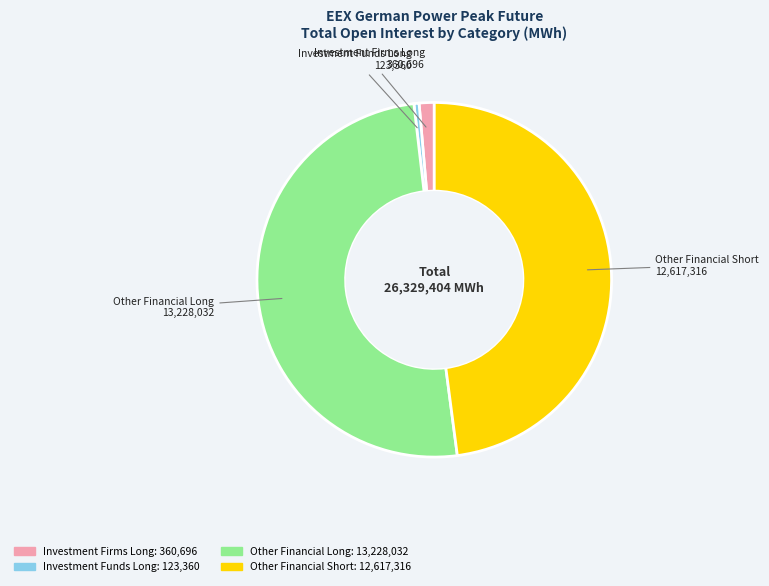

What is the largest slice in the pie chart?

Other Financial Long